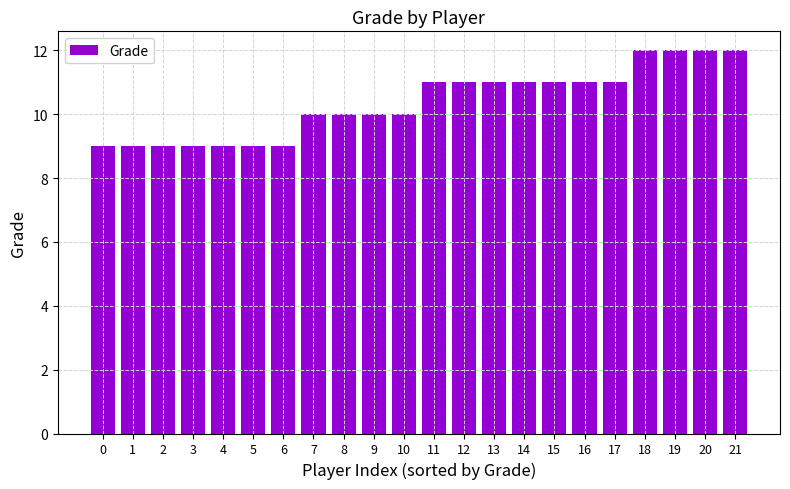

True or false: the data shows 11 at 16.

True